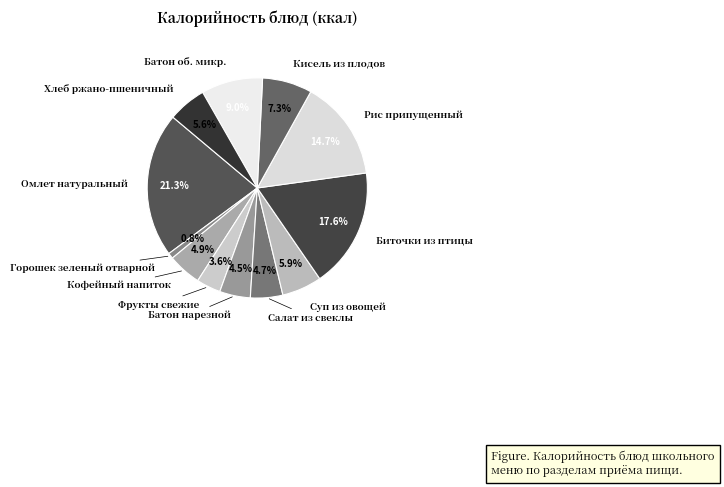

True or false: Кофейный напиток accounts for 15% of the total.

False